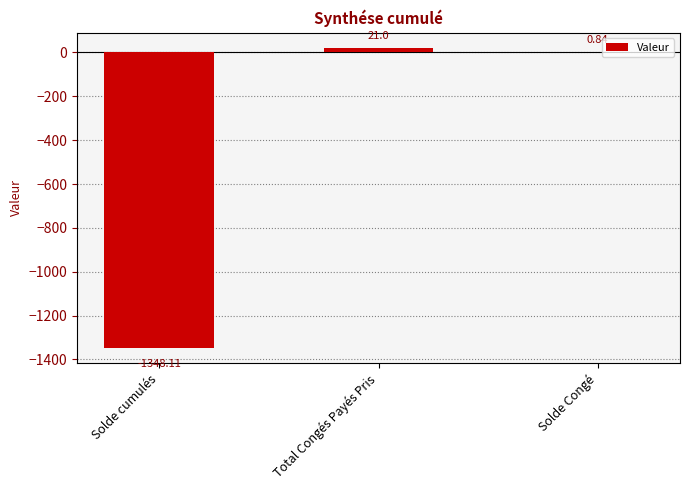

What is the change in value from Total Congés Payés Pris to Solde Congé?

-20.2